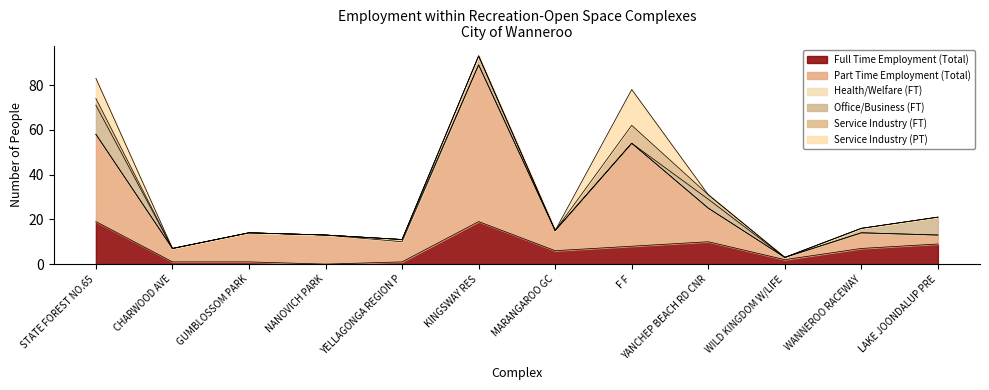

What is the difference between the highest and lowest values at WILD KINGDOM W/LIFE?

2